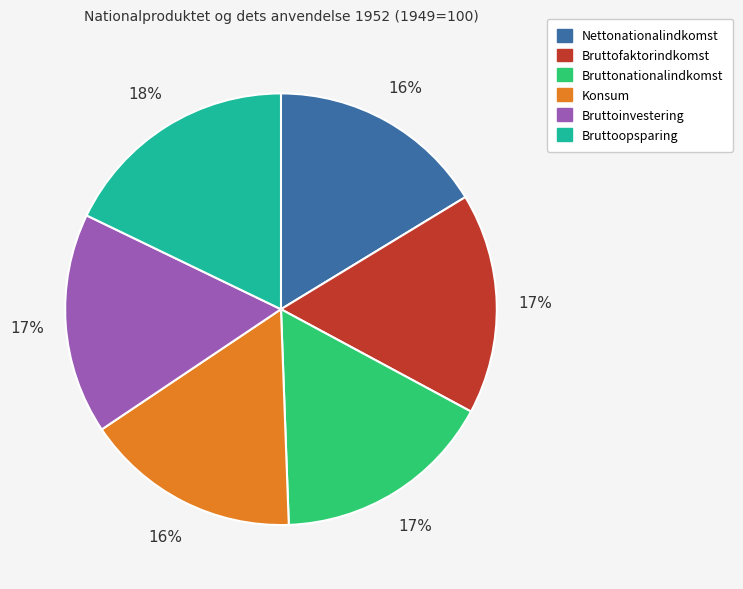

Does Konsum represent more than half of the total?

No